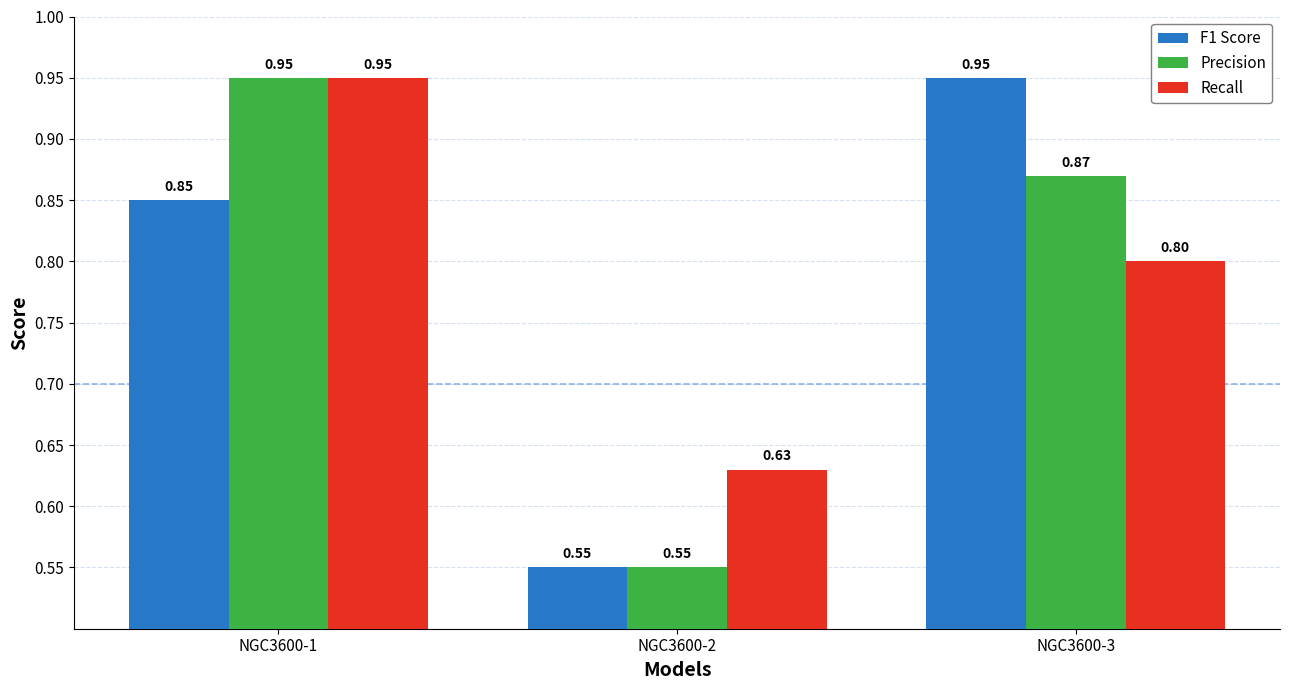

The Recall series shows 1.1 at NGC3600-2. True or false?

False